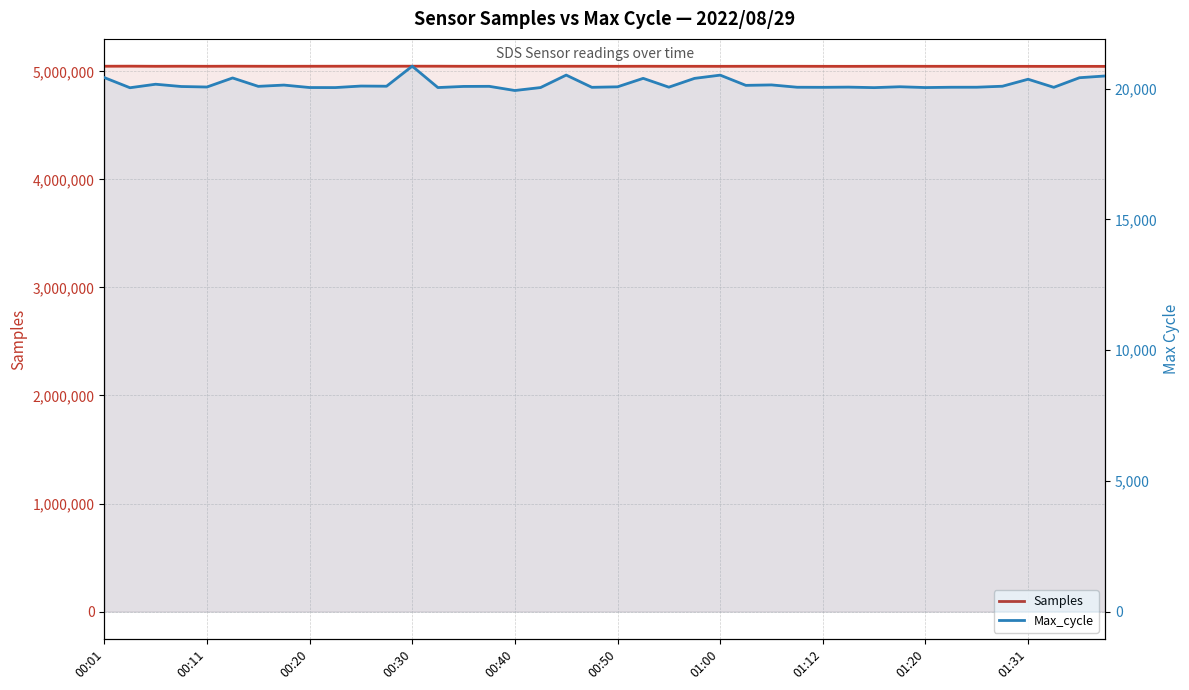

What is the difference between the maximum and minimum values in the Samples series?

1949